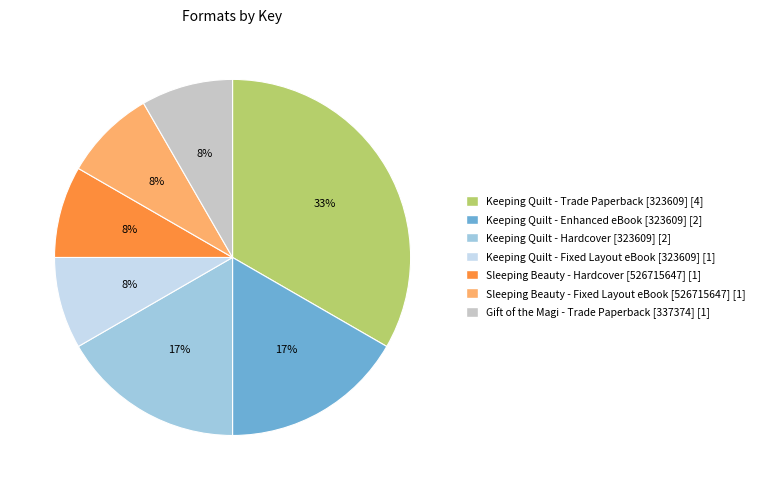

What is the largest slice in the pie chart?

Keeping Quilt - Trade Paperback [323609]